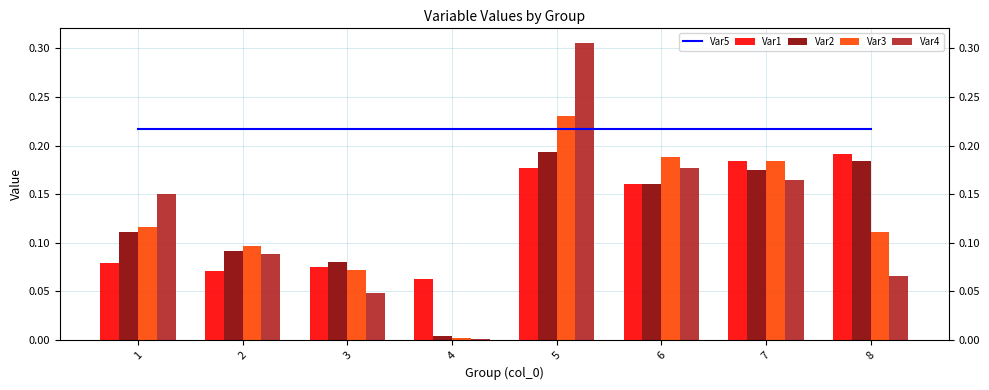

Which category has the lowest value across all series?

4